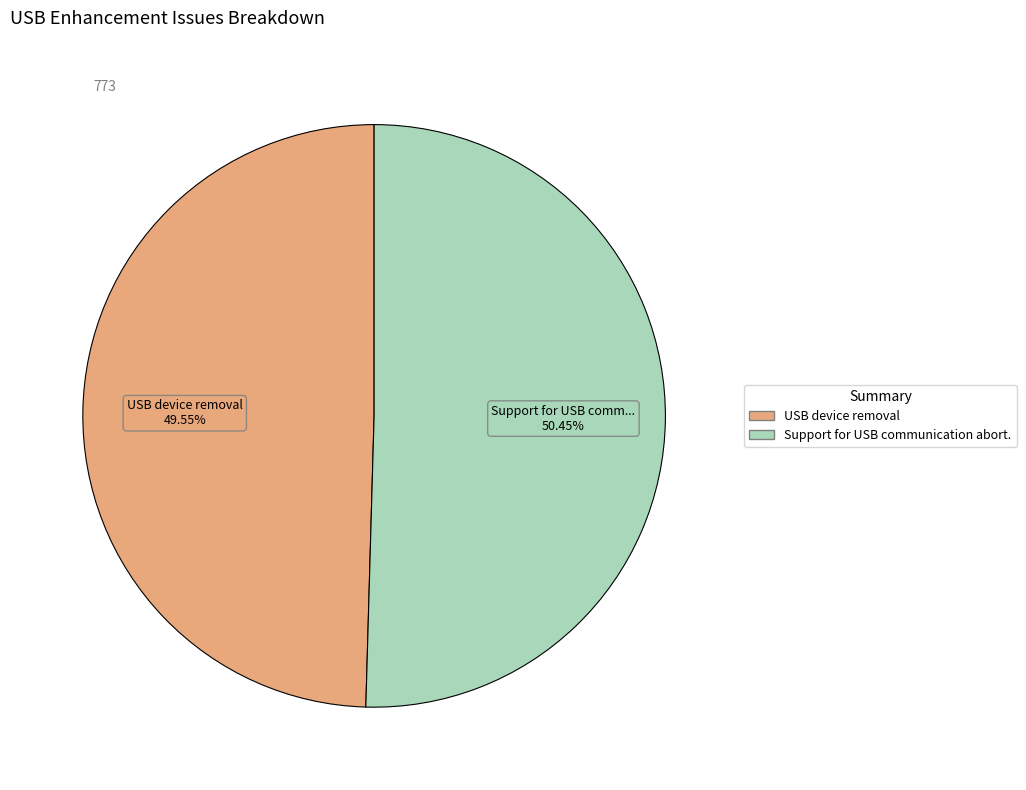

Is there a majority slice in this chart?

Yes